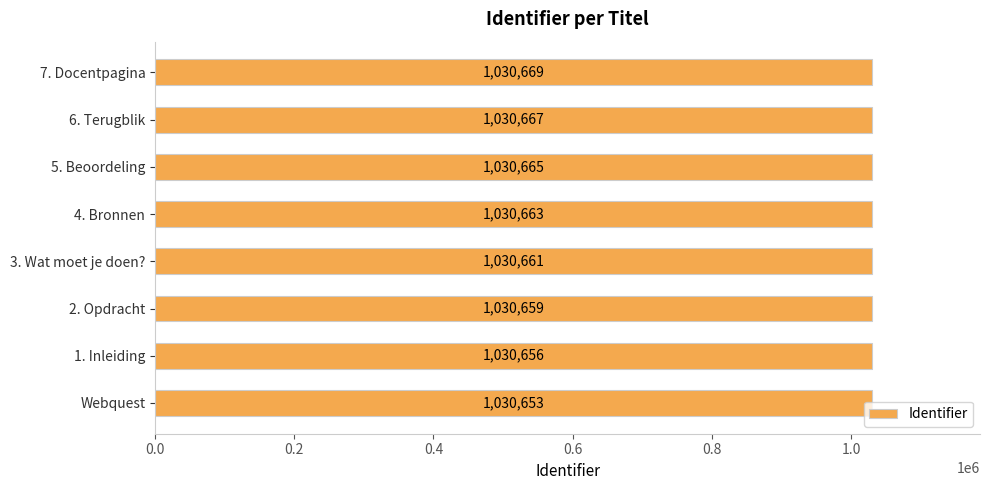

What is the smallest value displayed?

1030653